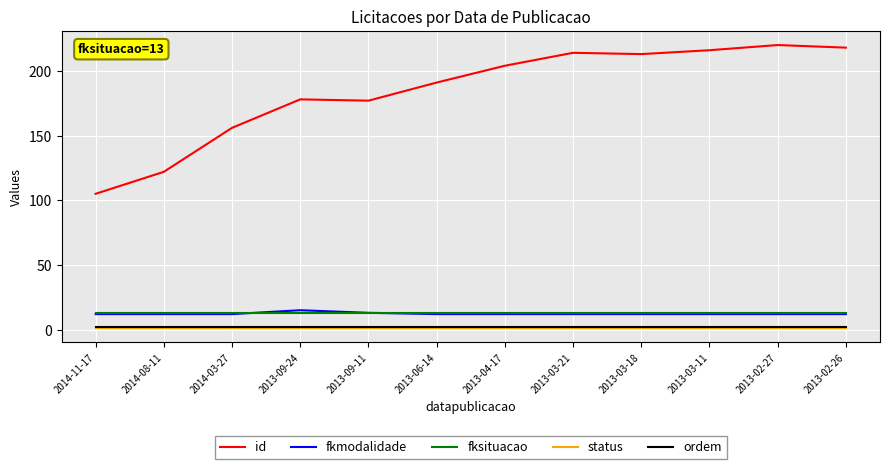

The fksituacao series shows 13 at 2013-04-17. True or false?

True